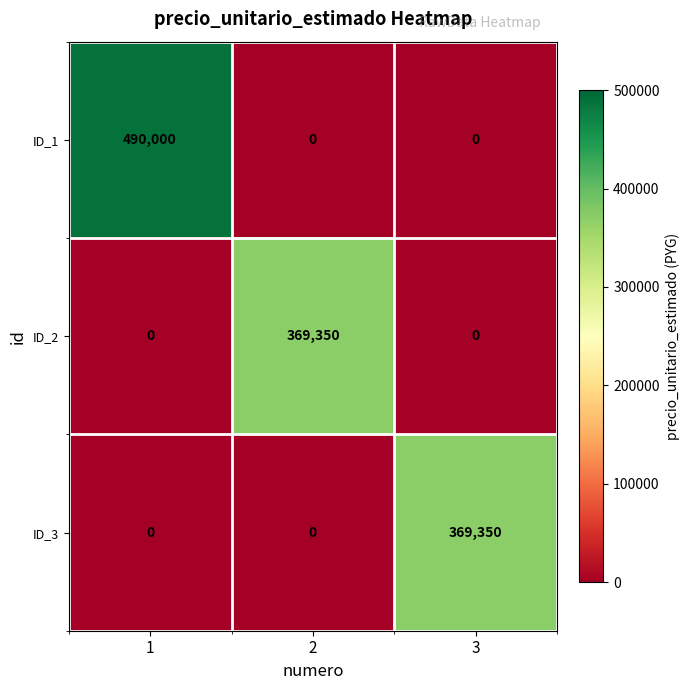

What is the highest value of the ID_2 series?

369350